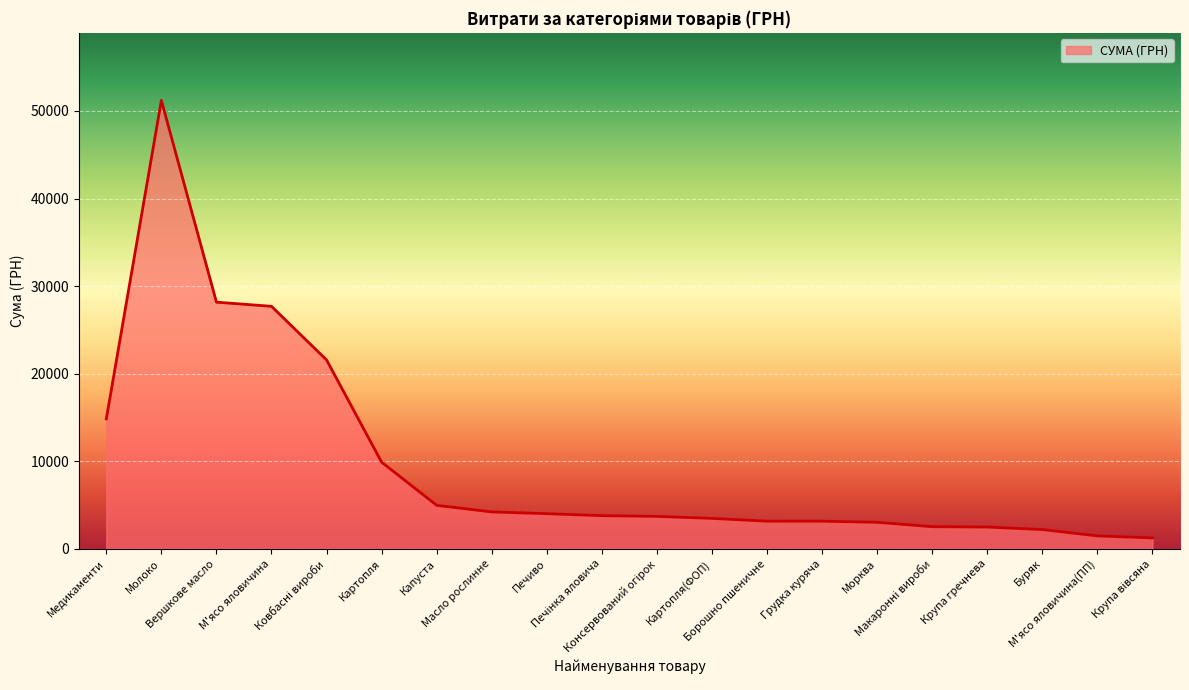

What is the difference between the maximum and minimum values?

49971.1